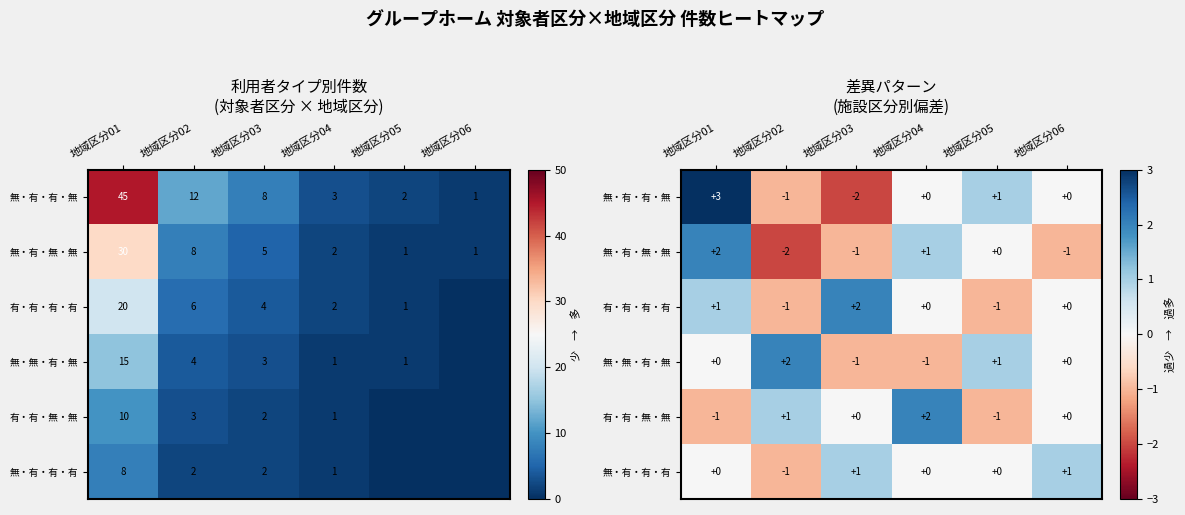

Is it true that 無・有・無・無 equals -1 at 地域区分06?

True